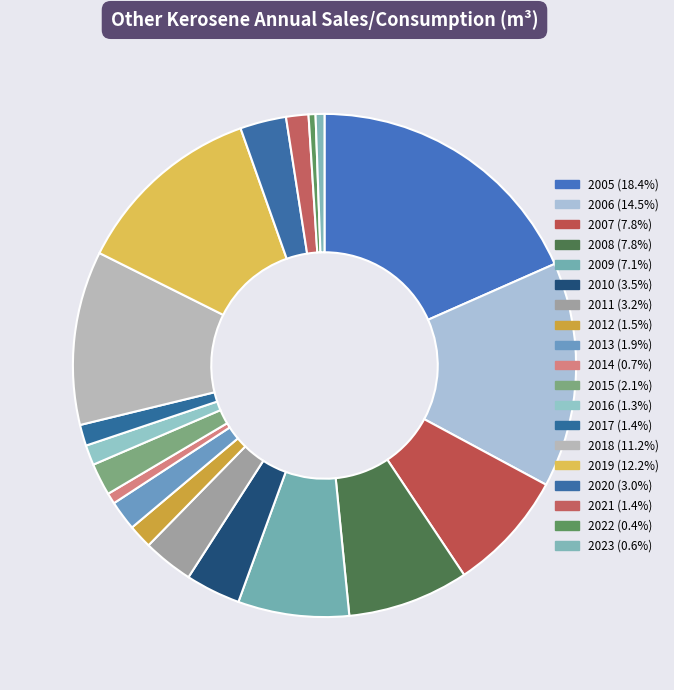

How much of the chart is everything except 2016?

98.7%